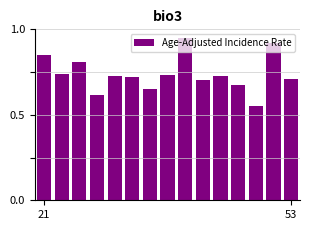

How many values are between 0 and 1?

15